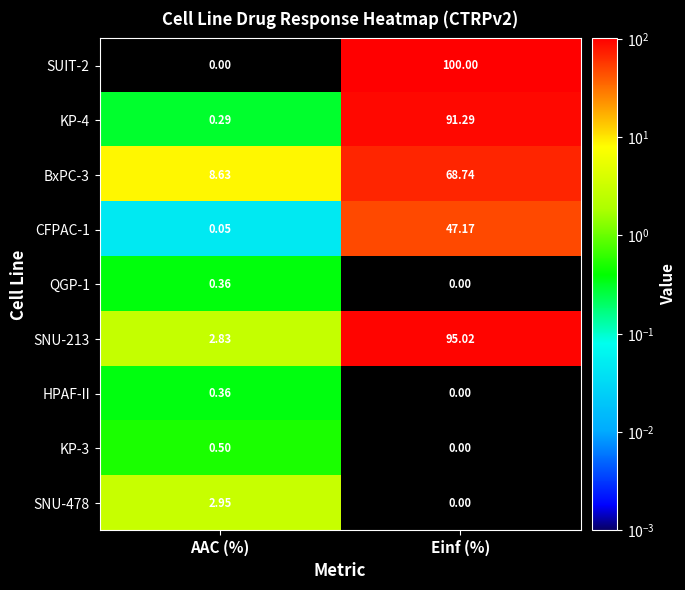

What is the spread (max minus min) of values at AAC (%)?

8.6